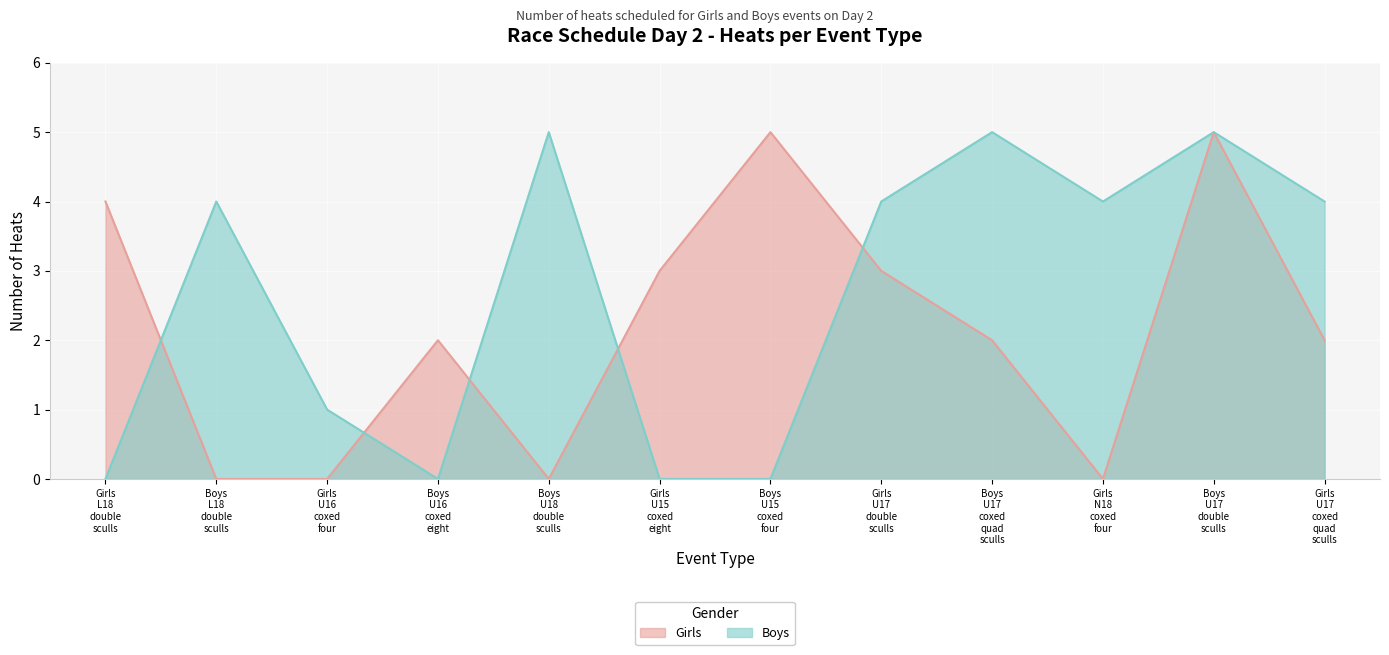

Rank the categories by Boys value from highest to lowest.

Boys U18 double sculls, Boys U17 coxed quad sculls, Boys U17 double sculls, Boys L18 double sculls, Girls U17 double sculls, Girls N18 coxed four, Girls U17 coxed quad sculls, Girls U16 coxed four, Girls L18 double sculls, Boys U16 coxed eight, Girls U15 coxed eight, Boys U15 coxed four